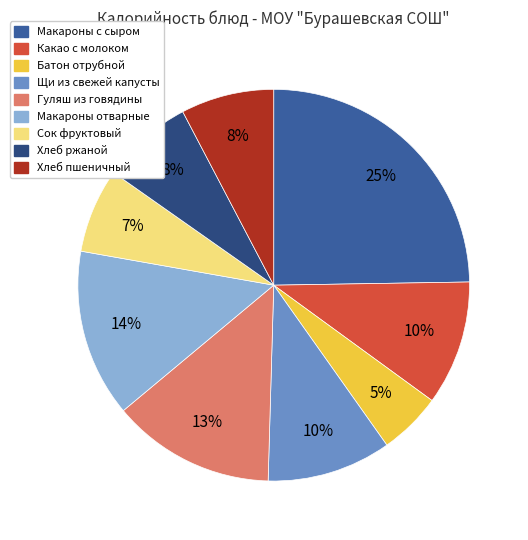

What is the ratio of the value at Хлеб пшеничный to the value at Макароны с сыром?

0.3